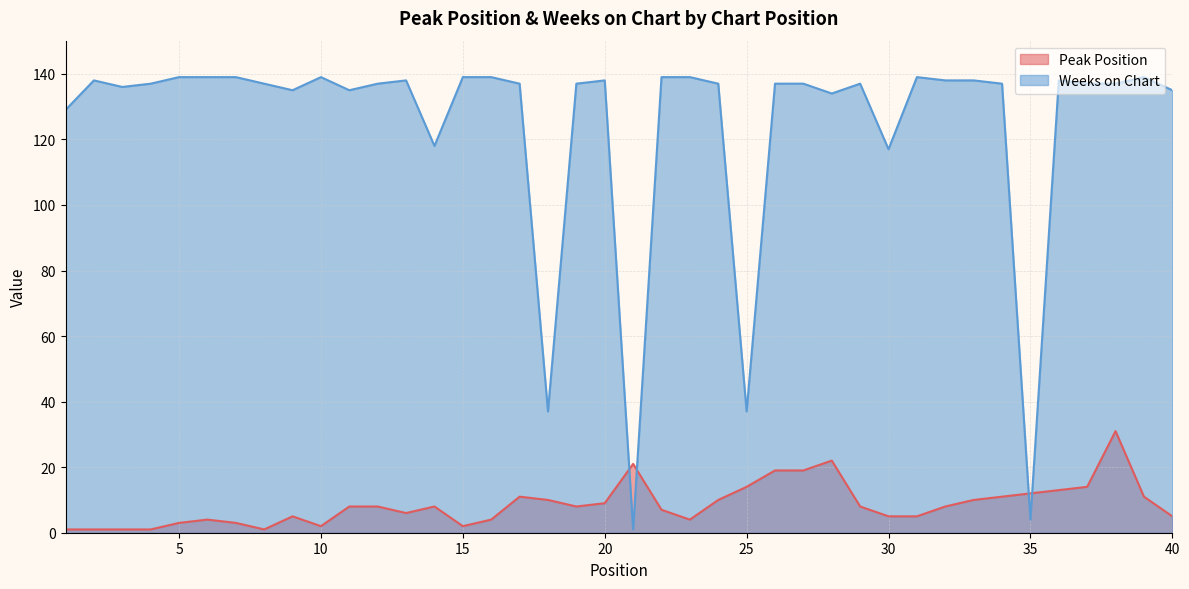

Rank the categories by Weeks on Chart value from lowest to highest.

21, 35, 18, 25, 30, 14, 1, 28, 9, 11, 40, 3, 4, 8, 12, 17, 19, 24, 26, 27, 29, 34, 37, 38, 2, 13, 20, 32, 33, 36, 5, 6, 7, 10, 15, 16, 22, 23, 31, 39